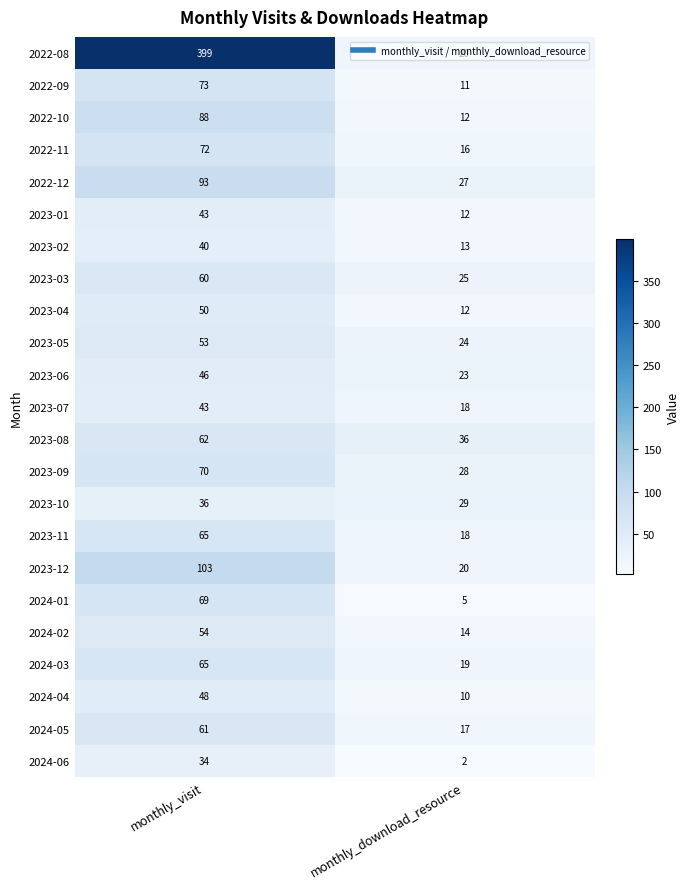

Which series has the widest spread of values?

2022-08